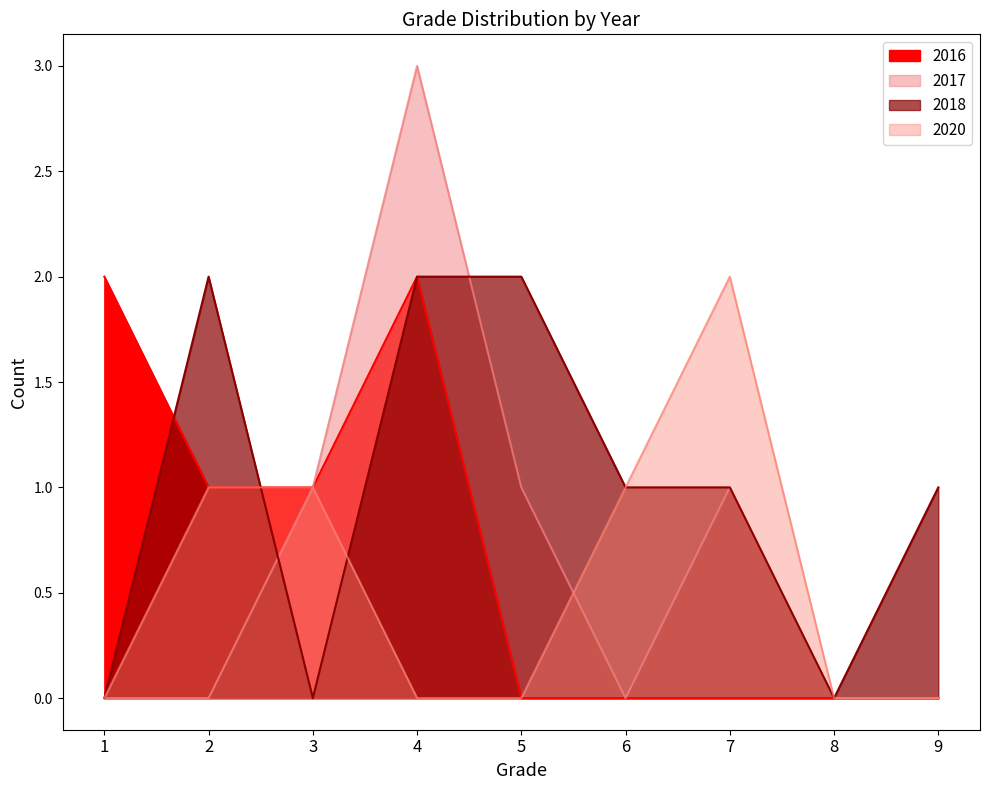

How many lines are shown in the chart?

4